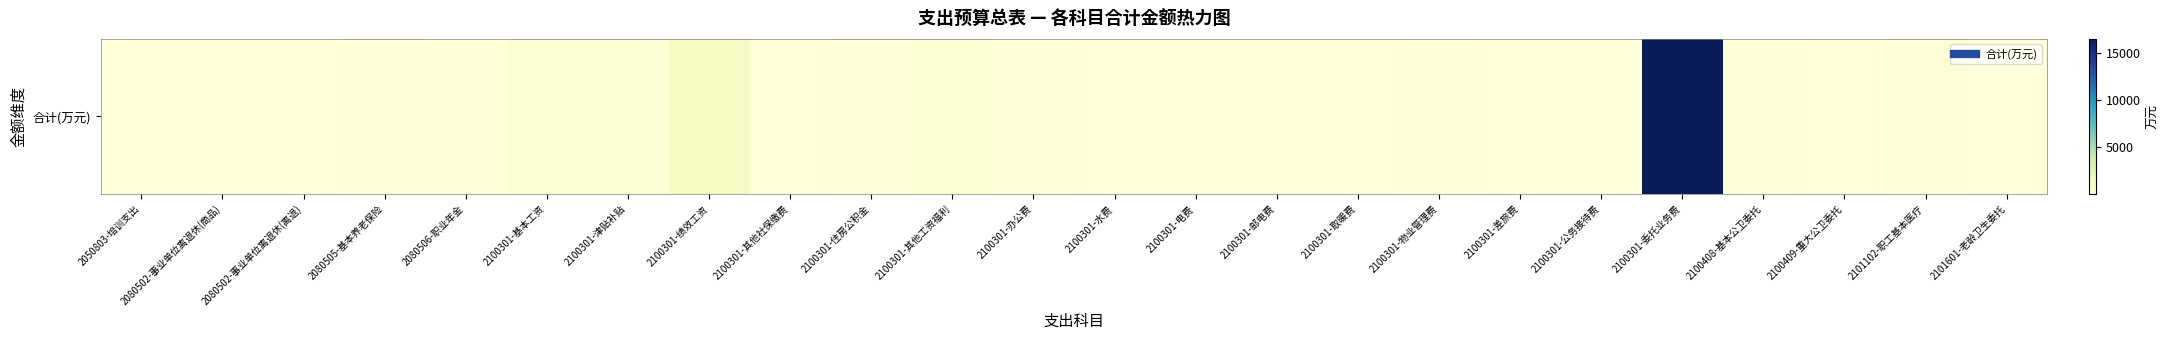

Rank the categories by value from lowest to highest.

2100301-公务接待费, 2100301-差旅费, 2080502-事业单位离退休(商品), 2100301-邮电费, 2050803-培训支出, 2100301-水费, 2100301-其他社保缴费, 2101601-老龄卫生委托, 2100301-取暖费, 2100409-重大公卫委托, 2080502-事业单位离退休(离退), 2100301-电费, 2100408-基本公卫委托, 2100301-物业管理费, 2100301-办公费, 2080506-职业年金, 2100301-住房公积金, 2101102-职工基本医疗, 2080505-基本养老保险, 2100301-基本工资, 2100301-津贴补贴, 2100301-其他工资福利, 2100301-绩效工资, 2100301-委托业务费